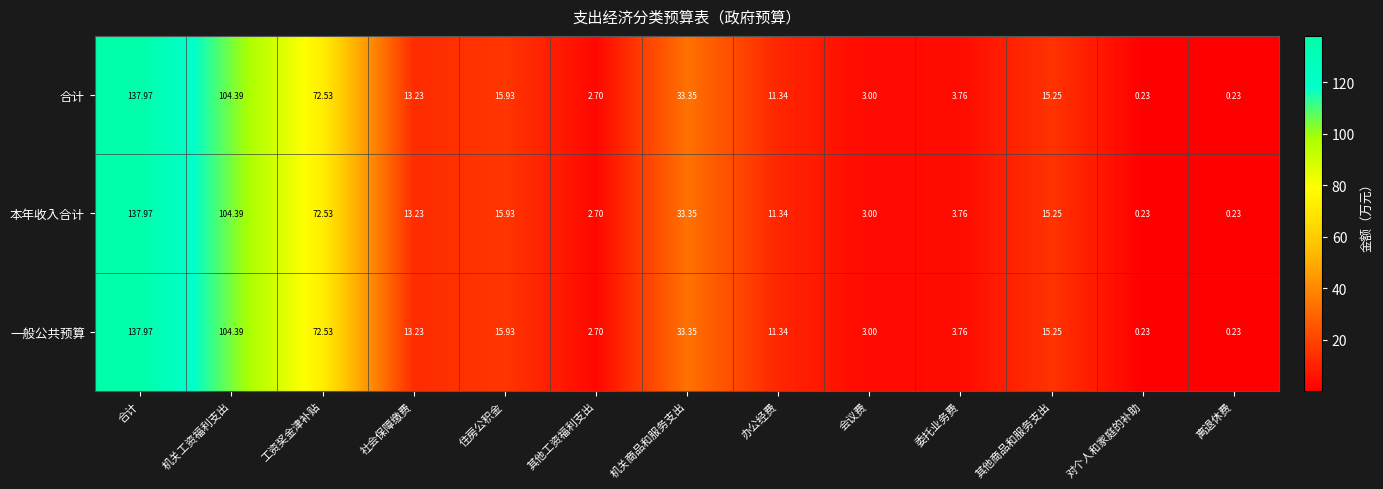

Count the number of categories in the chart.

13